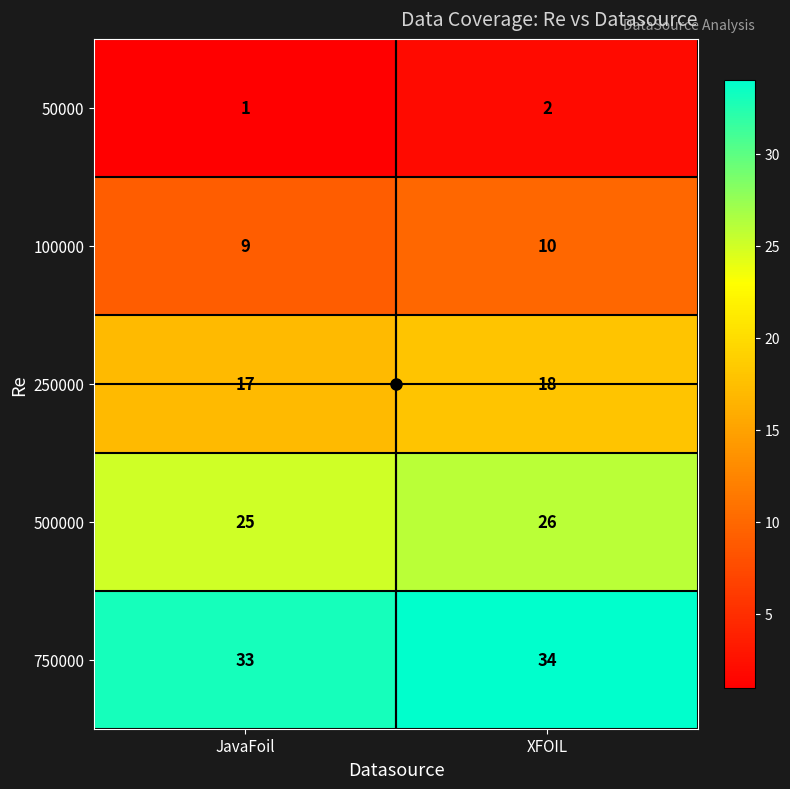

At JavaFoil, list the series in order from largest to smallest.

750000, 500000, 250000, 100000, 50000